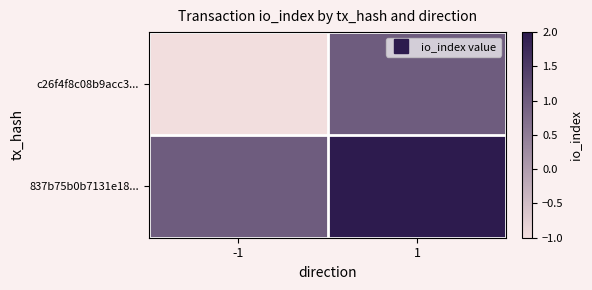

What is the maximum value shown in the chart?

2